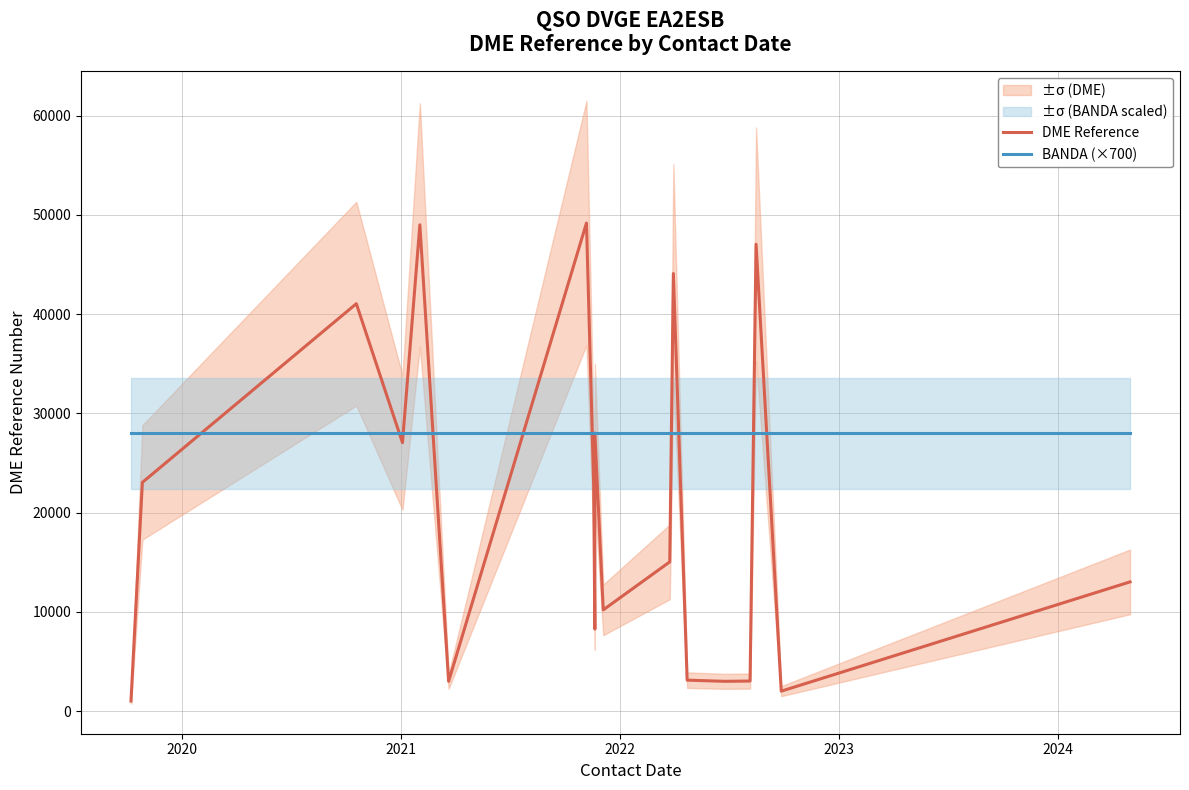

Is this an area chart (filled region under the line)?

No